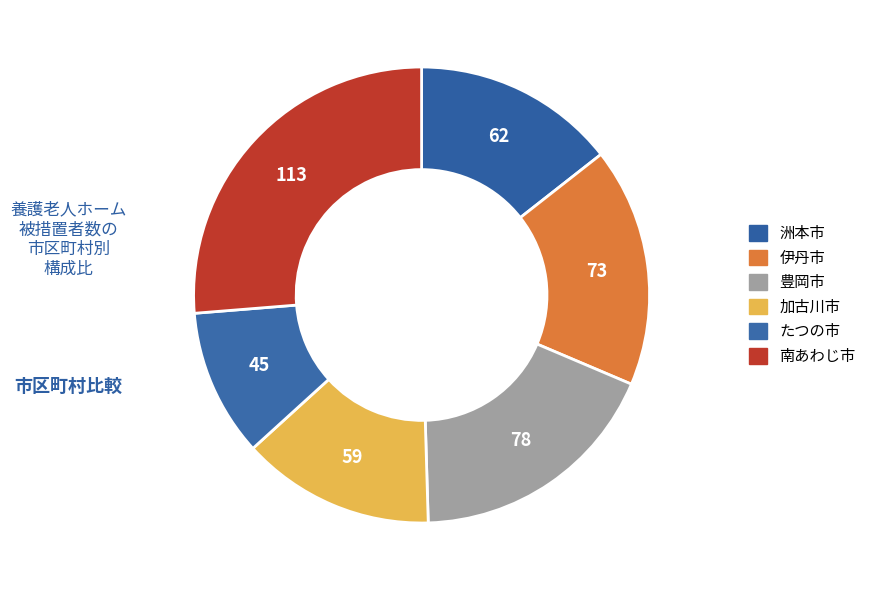

To the nearest percent, what percentage of the pie is 豊岡市?

18%